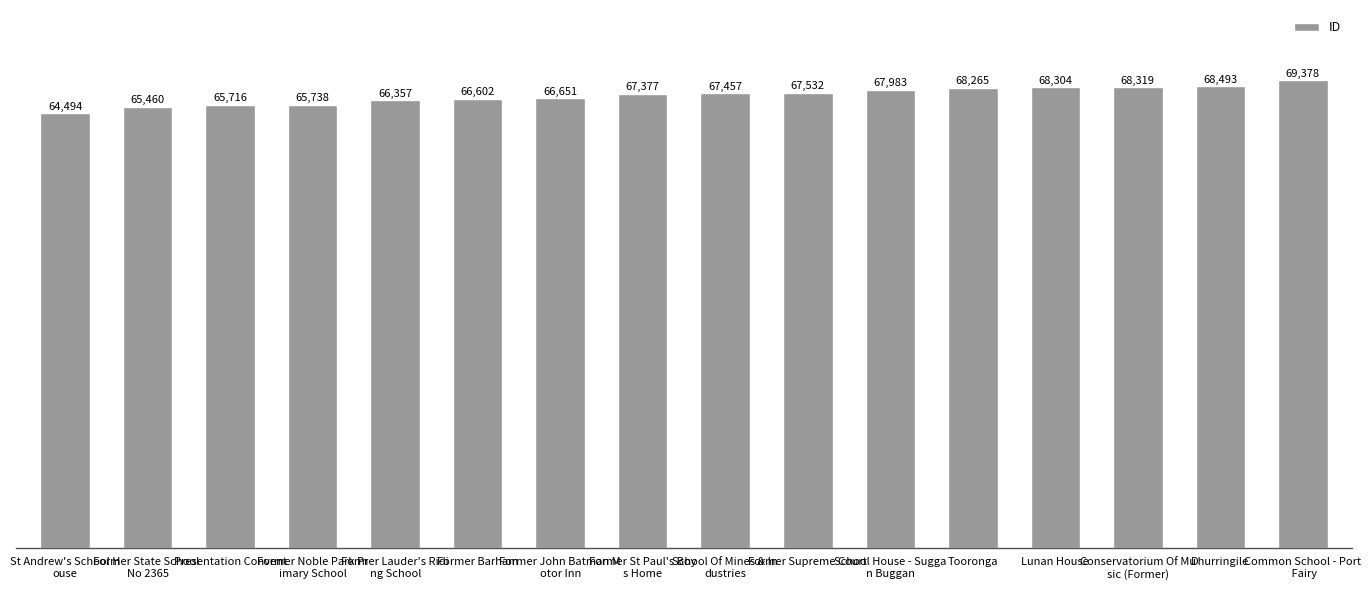

Which category has the lowest value across all series?

St Andrew's School H
ouse